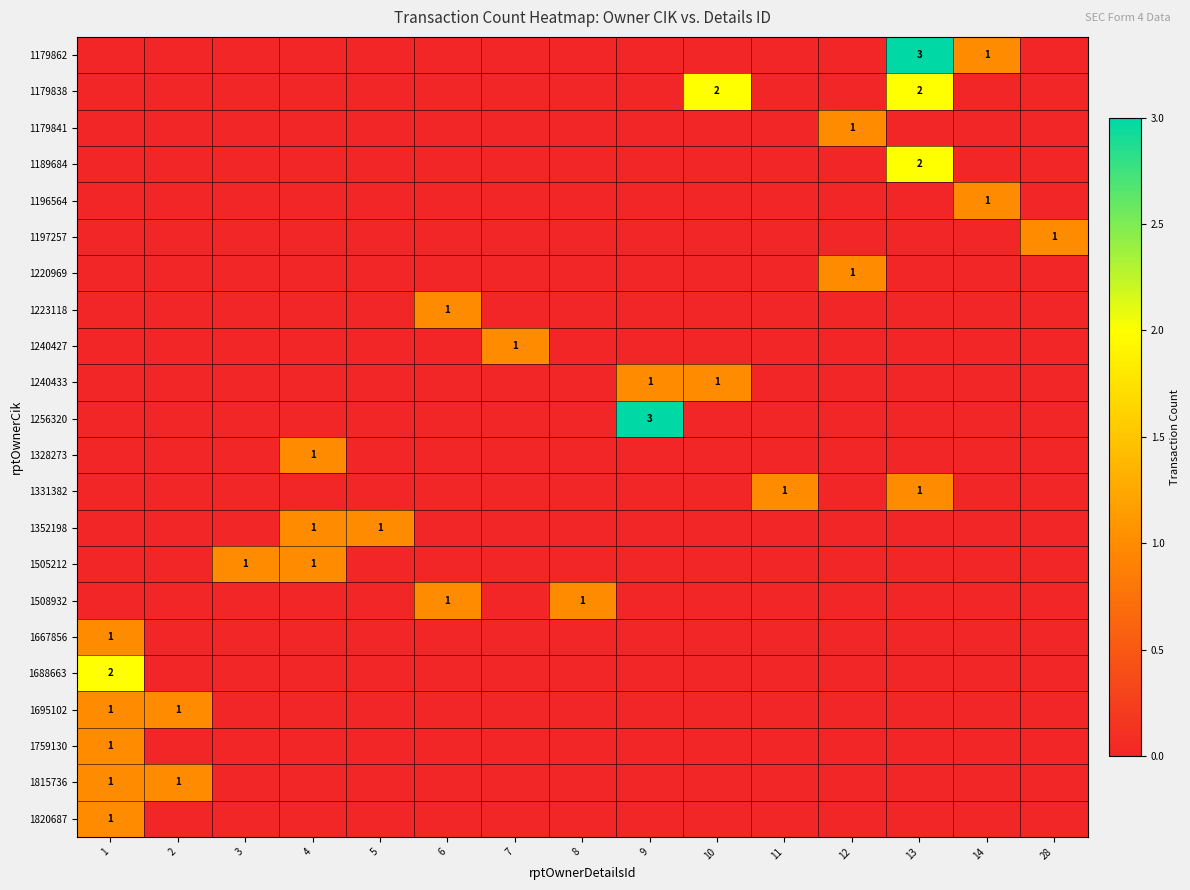

What is the total value across all series at 4?

3